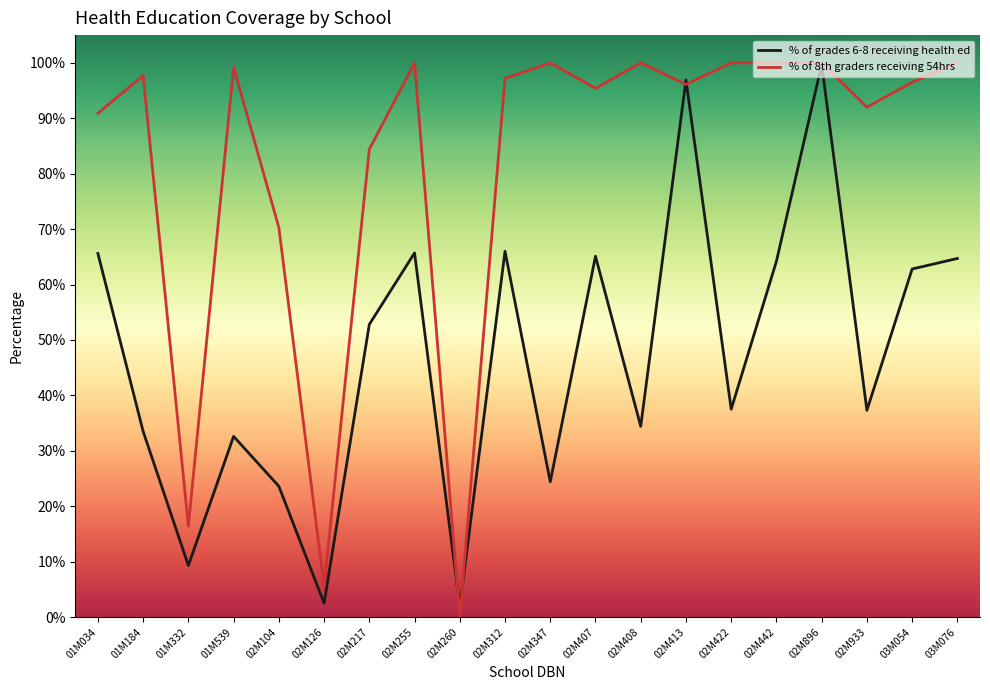

What is the total value across all series at 02M104?

0.9